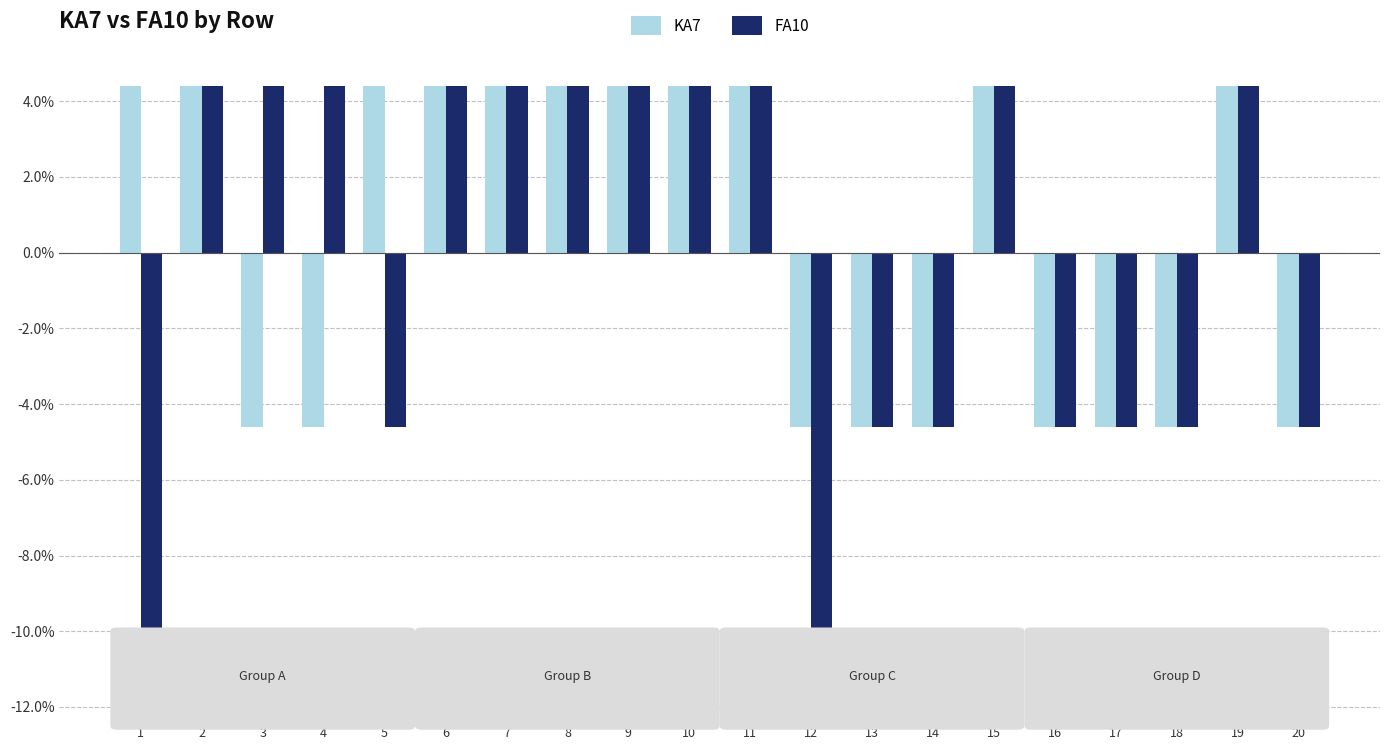

How many values in FA10 are above zero?

11